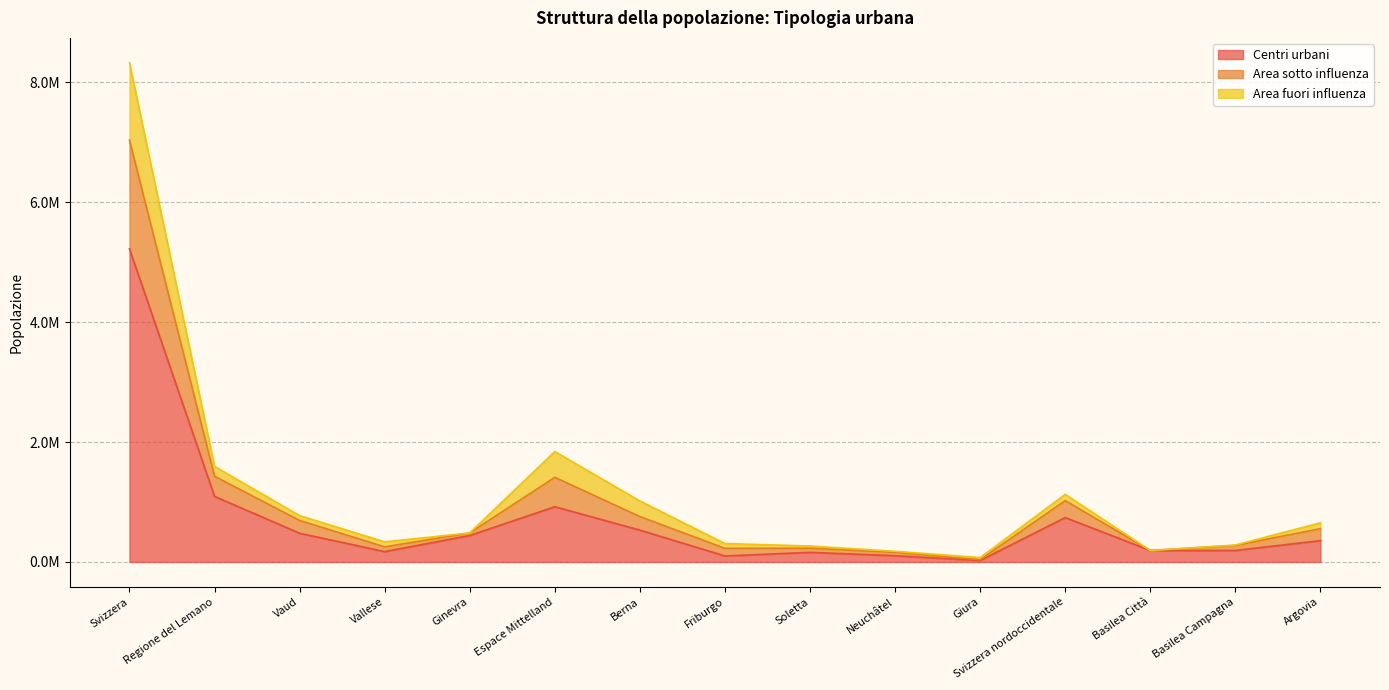

The value of Centri urbani at Vaud is 227193. True or false?

False